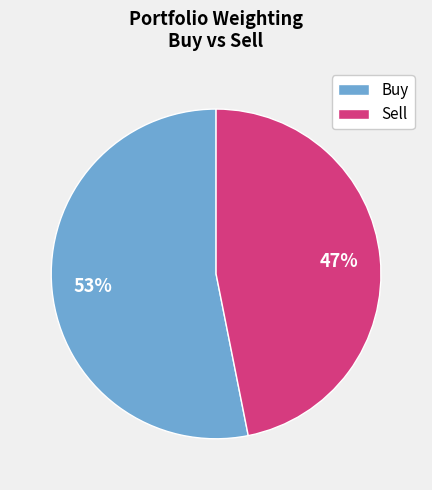

How many segments does this pie chart have?

2